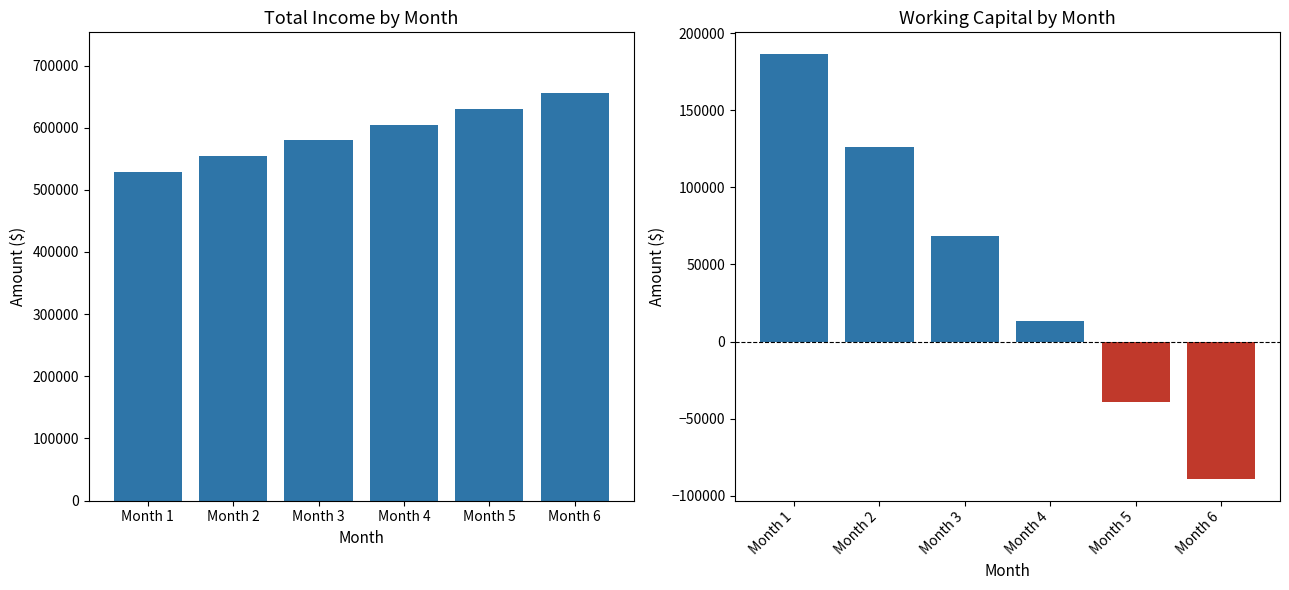

Is it true that Total Income equals 655200 at Month 6?

True